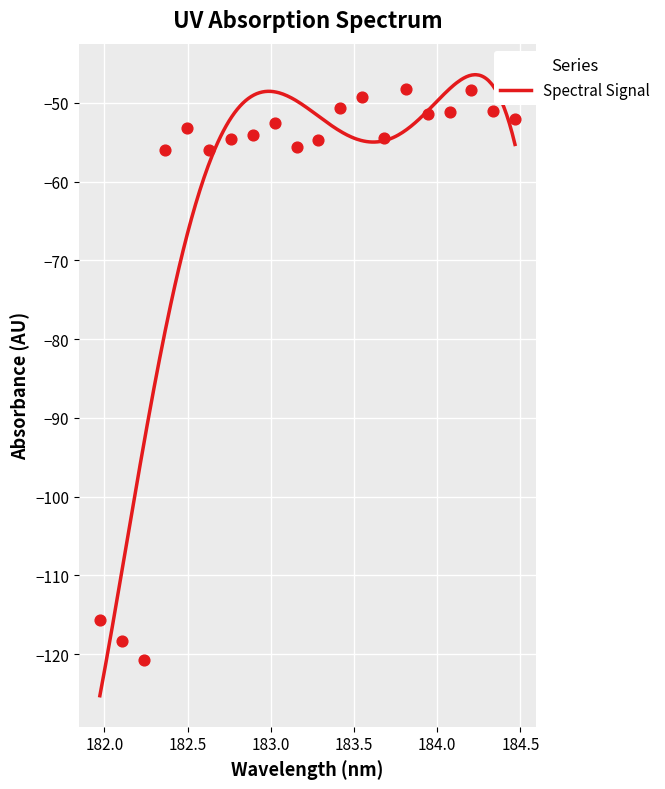

What is the highest value of the Spectral Signal series?

-46.4